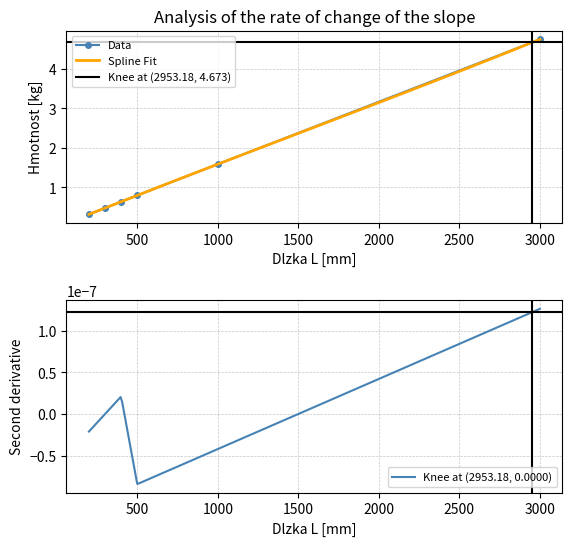

At which label is Data closest to 2?

1000